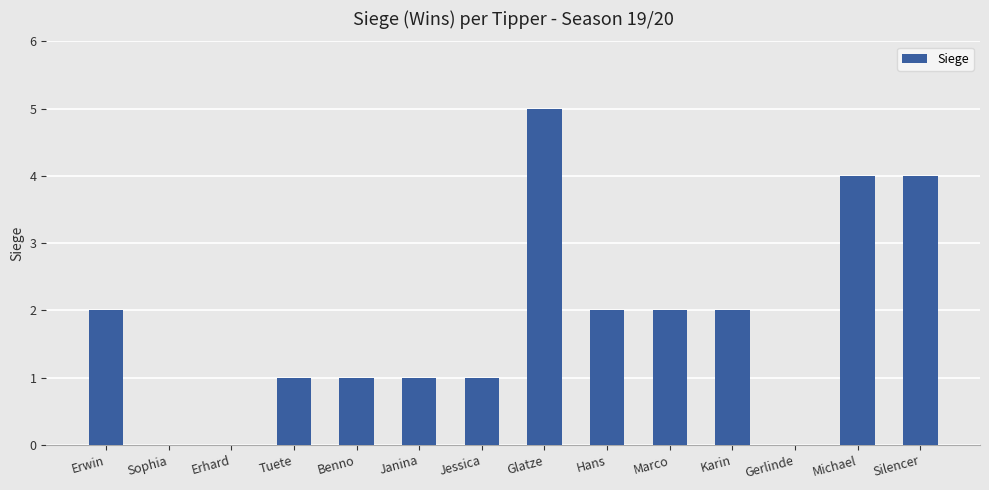

Approximately how many times larger is the value at Erwin compared to Benno?

2.0